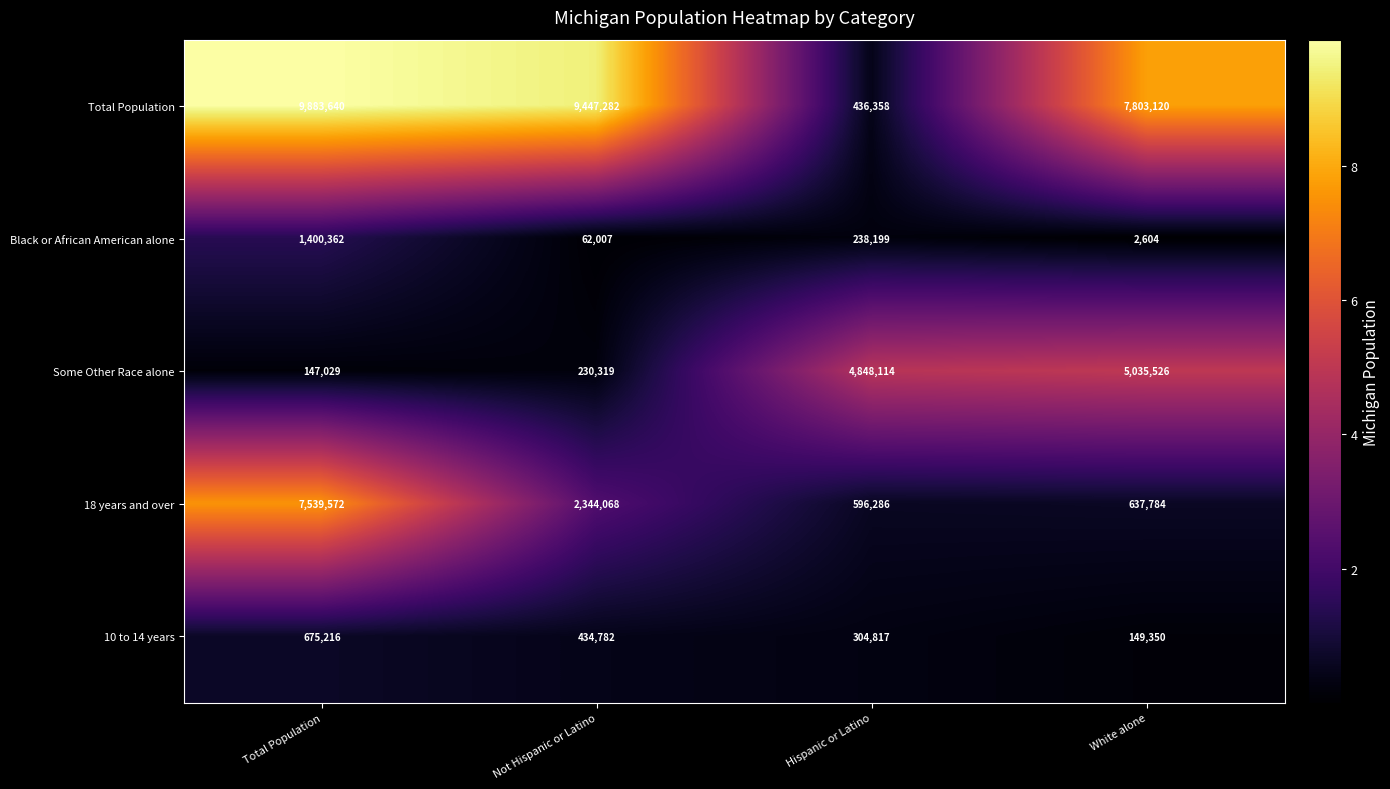

What is the total value across all series at White alone?

13628384